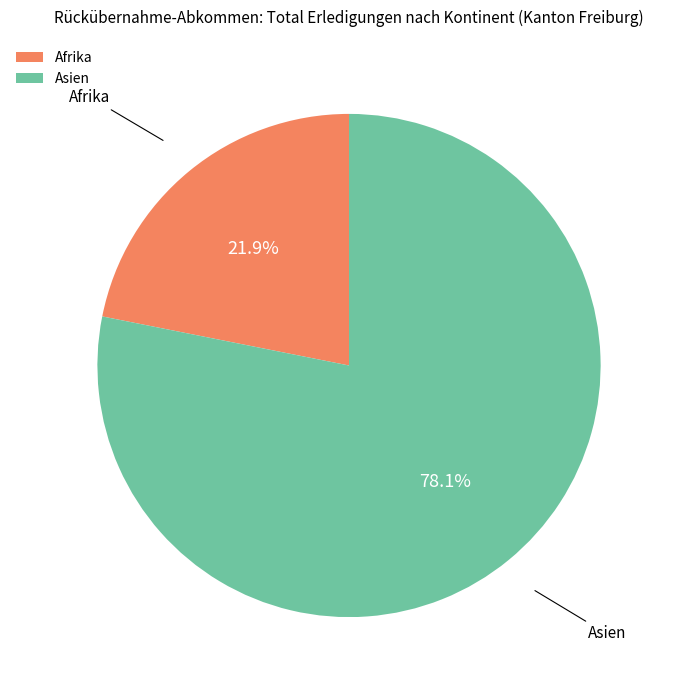

How many slices are in this pie chart?

2